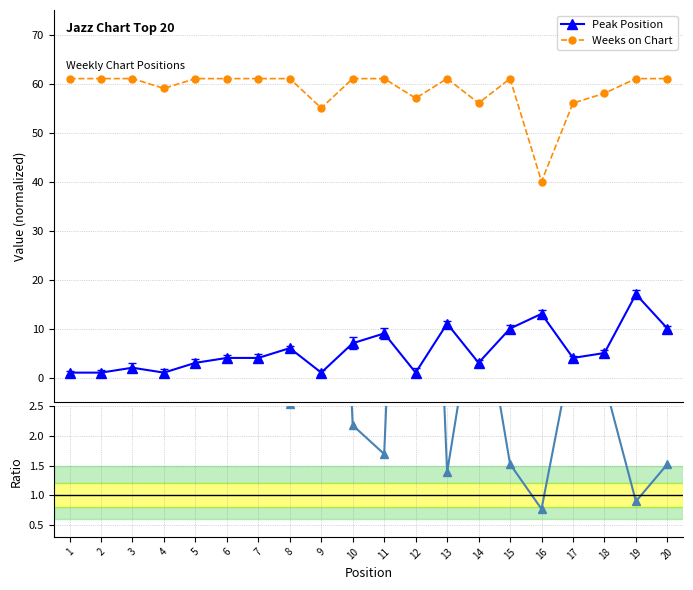

At which category does the chart reach its peak across all series?

1